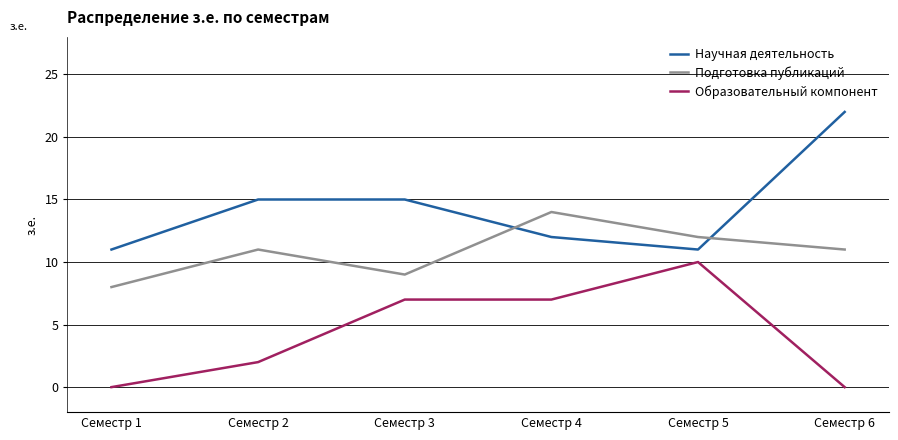

What is the difference between the maximum and minimum values in the Научная деятельность series?

11